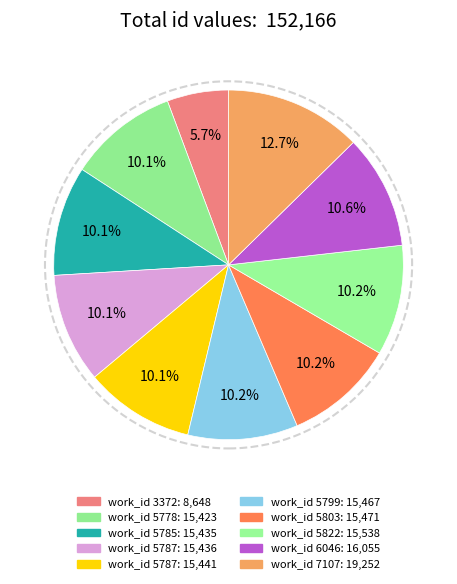

Count the number of slices in the pie.

10